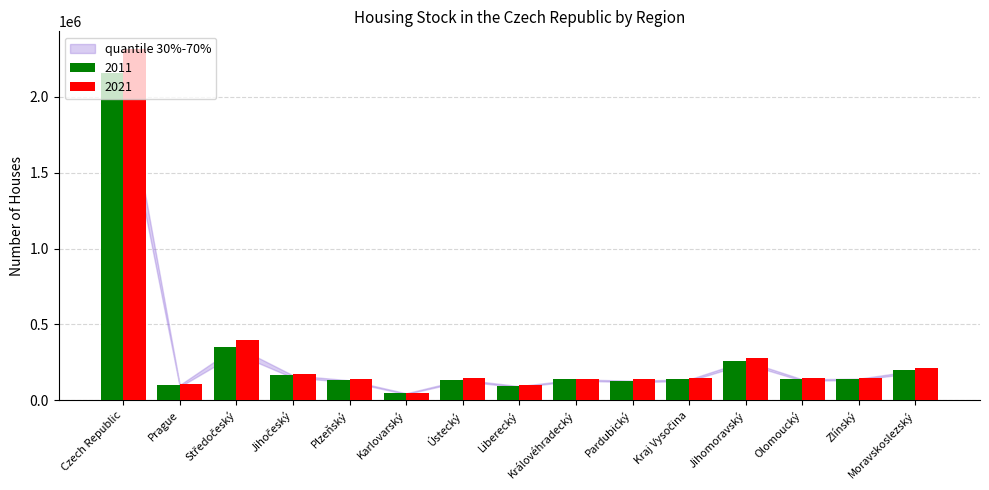

At how many categories does at least one series exceed 521339?

1